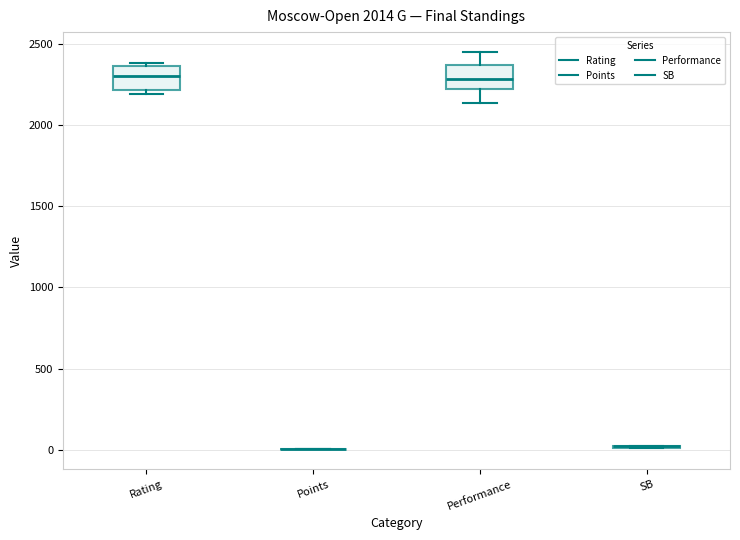

Reading left to right, transcribe this box plot: for each box, give where its median line is, the range the box spans, and where its two whiskers end, as read against the y-axis. The values are not printed on the chart, so give them approximately, as read against the axis.

Rating: median 2300, box 2200 to 2350, whiskers 2200 (just below the box's lower edge) to 2400
Points: box collapsed to a line at 0, whiskers 0 to 0
Performance: median 2300, box 2200 to 2350, whiskers 2150 to 2450
SB: box collapsed to a line at 0, whiskers 0 to 50